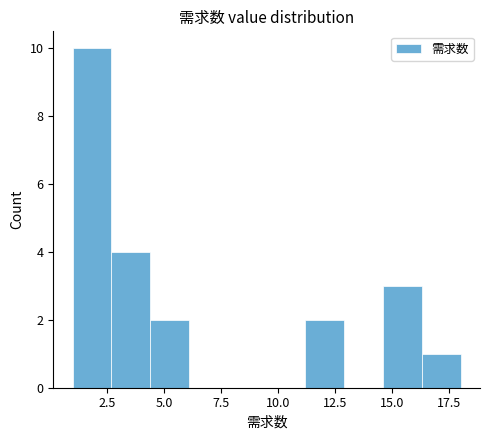

Around what value on the x-axis is the tallest bar? Give the approximate position of its centre, as read against the axis.

2.0